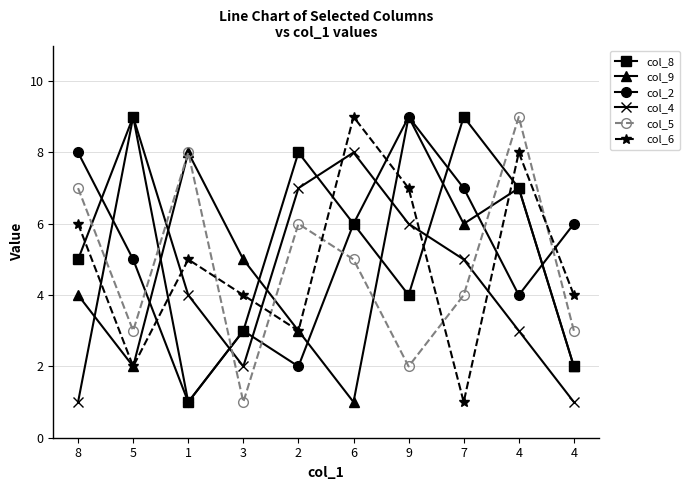

Does the chart have visible grid lines?

Yes